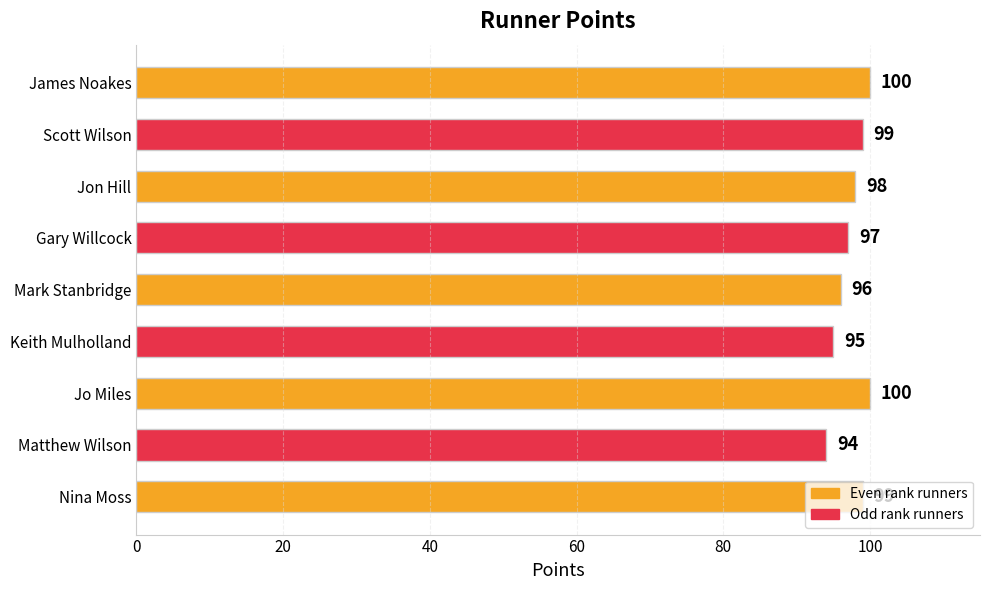

What is the value of the 3rd bar from the top?

98